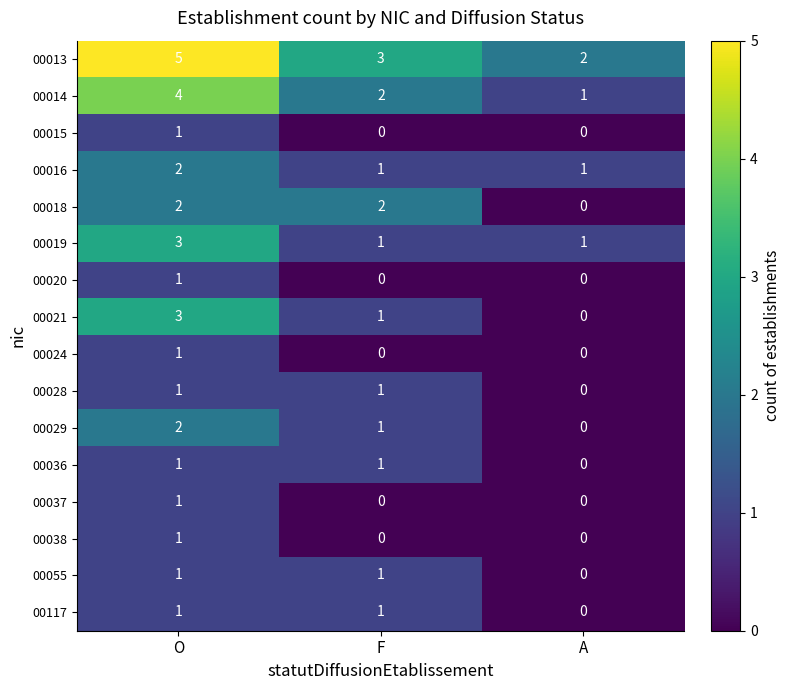

What is the difference between the highest and lowest values at F?

3